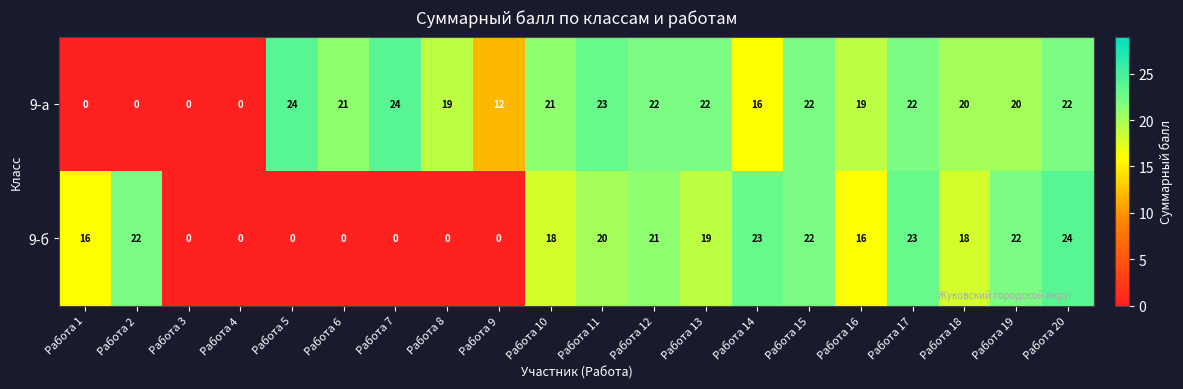

What is the difference between the highest and lowest values at Работа 1?

16